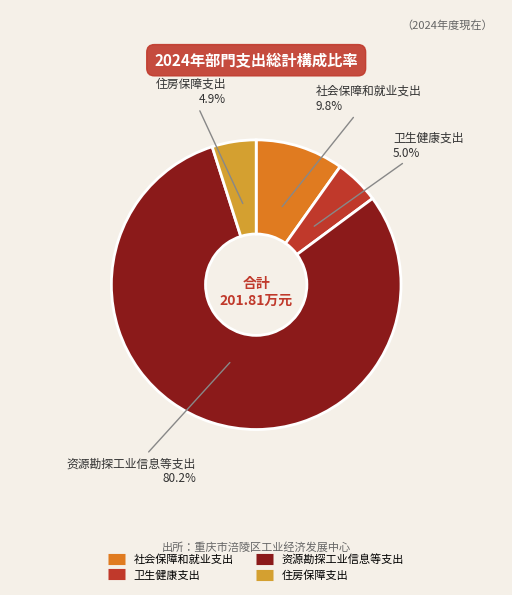

Which slice is the largest?

资源勘探工业信息等支出